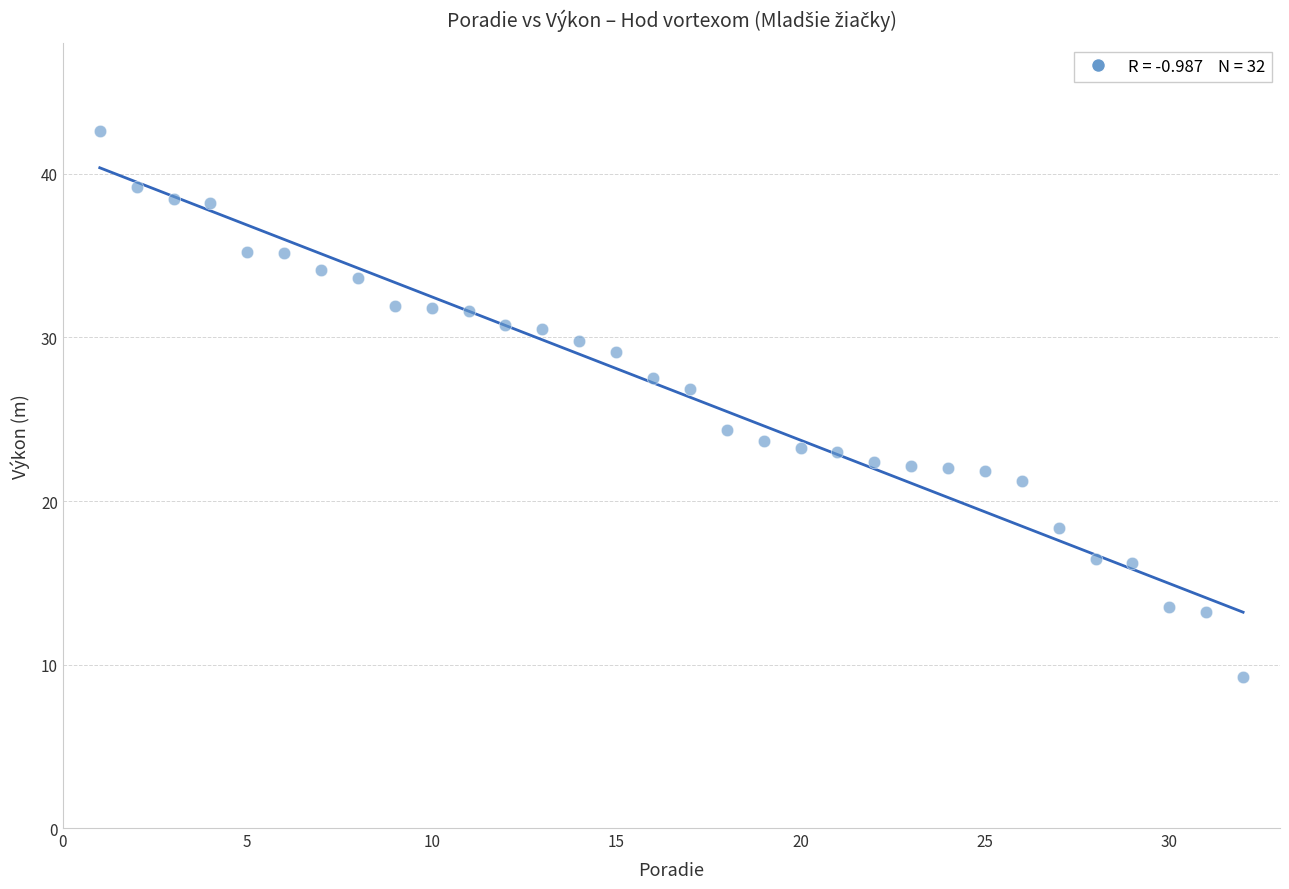

What is the range of Y values (max minus min)?

33.4